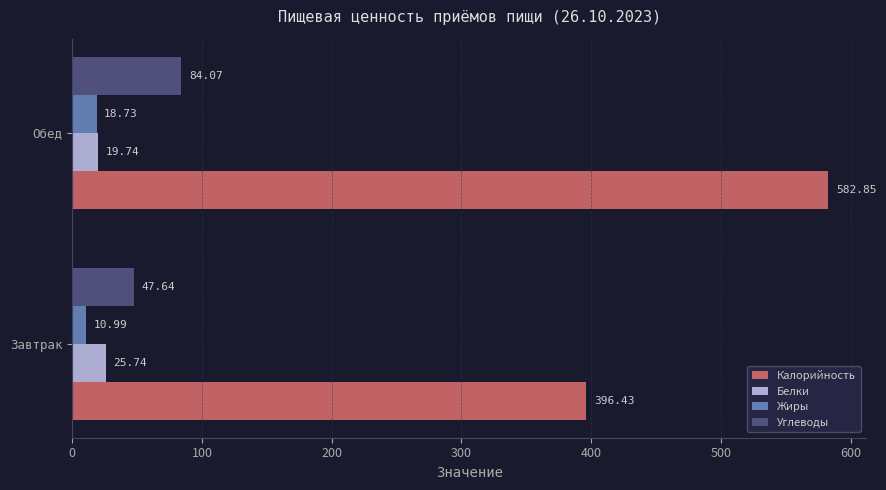

What is the maximum value for Жиры?

18.7